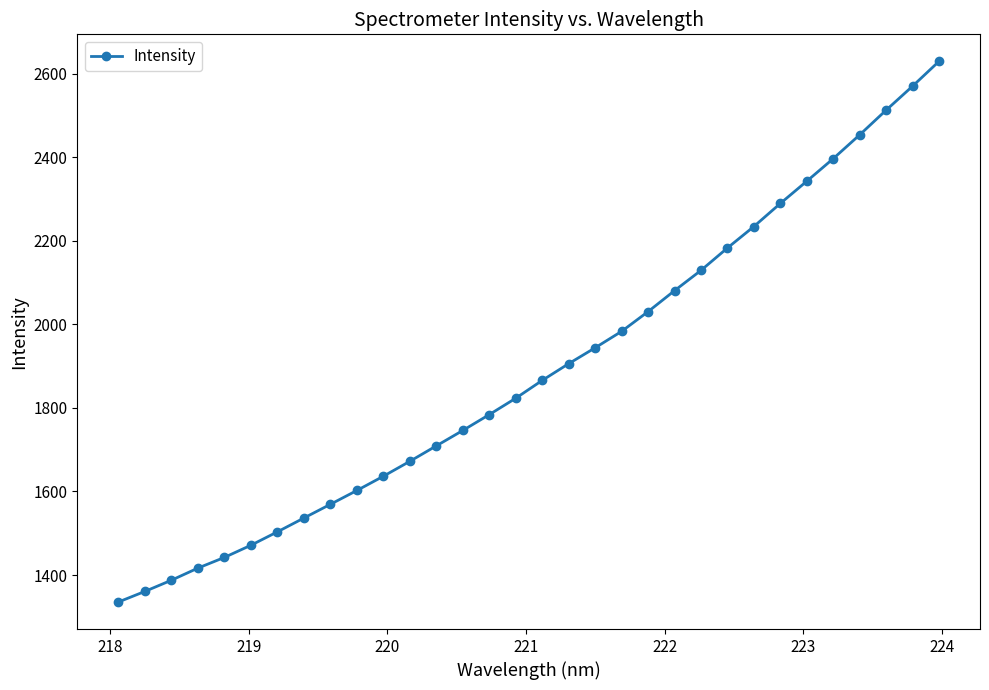

What is the sum of all values?

60548.8